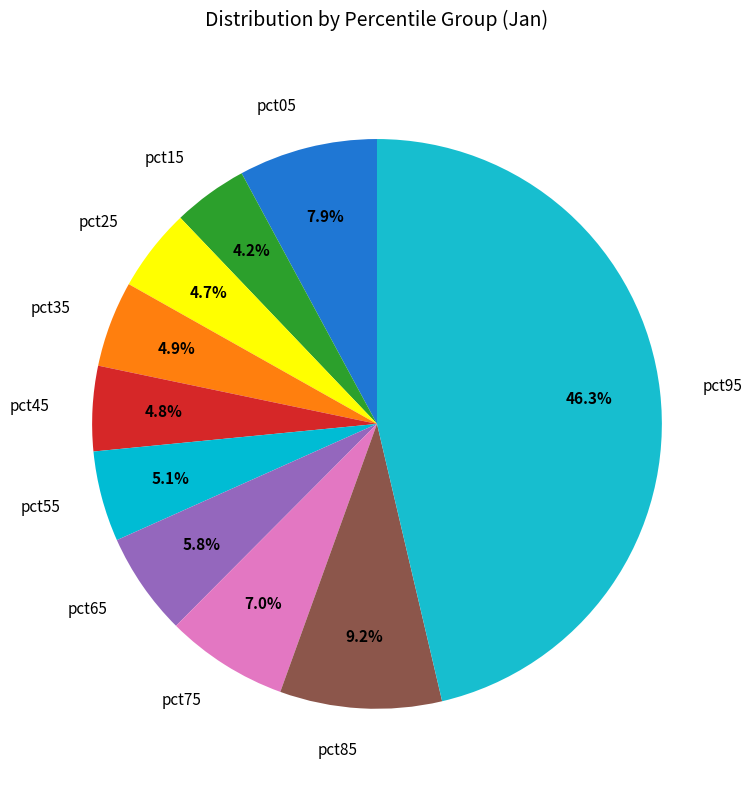

What is the total percentage of pct55 and pct35?

10.0%